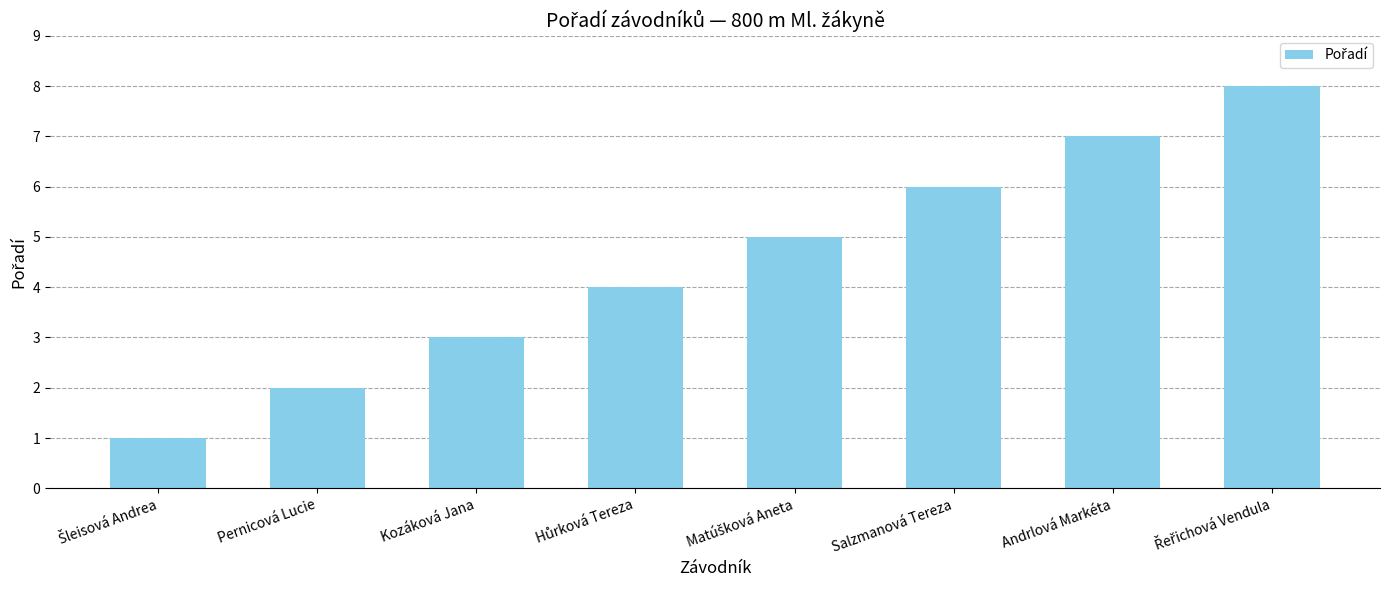

What is the label of the 2nd bar from the right?

Andrlová Markéta